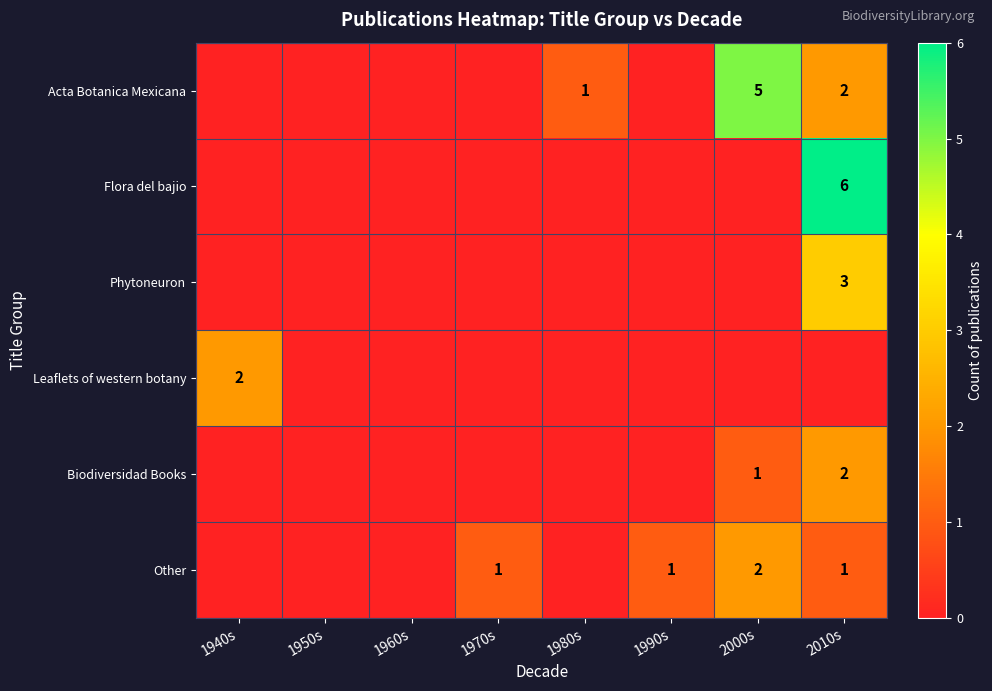

Is the value of Biodiversidad Books at 2000s greater than the value of Acta Botanica Mexicana at 2010s?

No